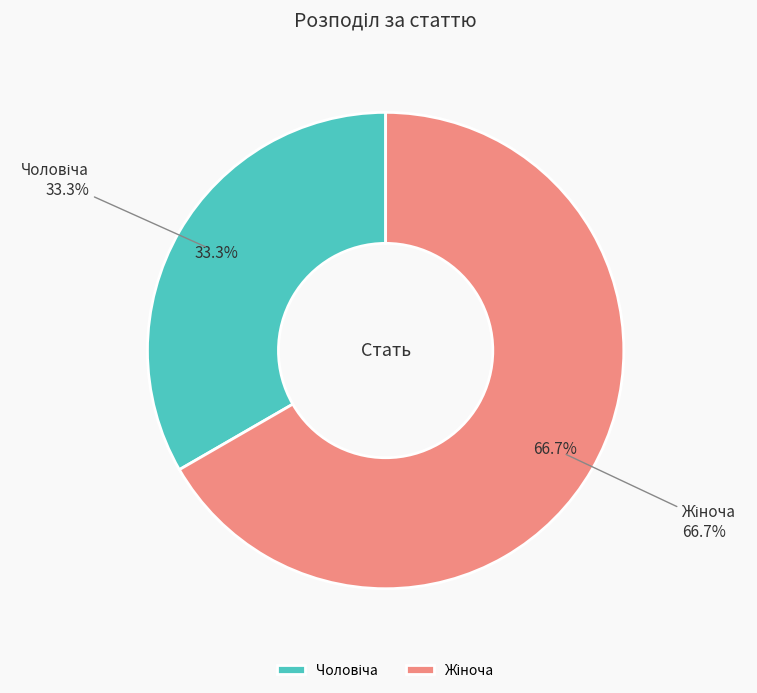

Is there a majority slice in this chart?

Yes